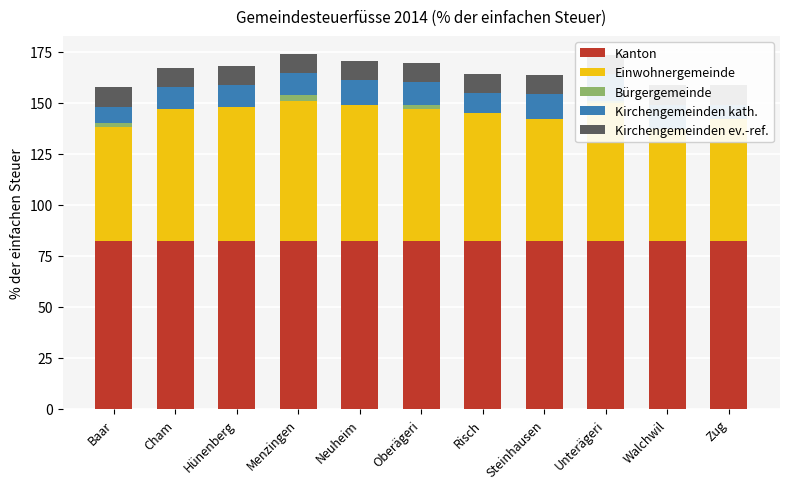

Reading right to left, list all the values displayed in this chart.

Kanton: 82.0	82.0	82.0	82.0	82.0	82.0	82.0	82.0	82.0	82.0	82.0
Einwohnergemeinde: 60.0	55.0	68.0	60.0	63.0	65.0	67.0	69.0	66.0	65.0	56.0
Bürgergemeinde: 0.0	0.0	1.0	0.0	0.0	2.0	0.0	2.5	0.0	0.0	2.0
Kirchengemeinden kath.: 7.0	12.0	13.0	12.0	9.5	11.0	12.0	11.0	10.5	10.5	8.1
Kirchengemeinden ev.-ref.: 9.5	9.5	9.5	9.5	9.5	9.5	9.5	9.5	9.5	9.5	9.5